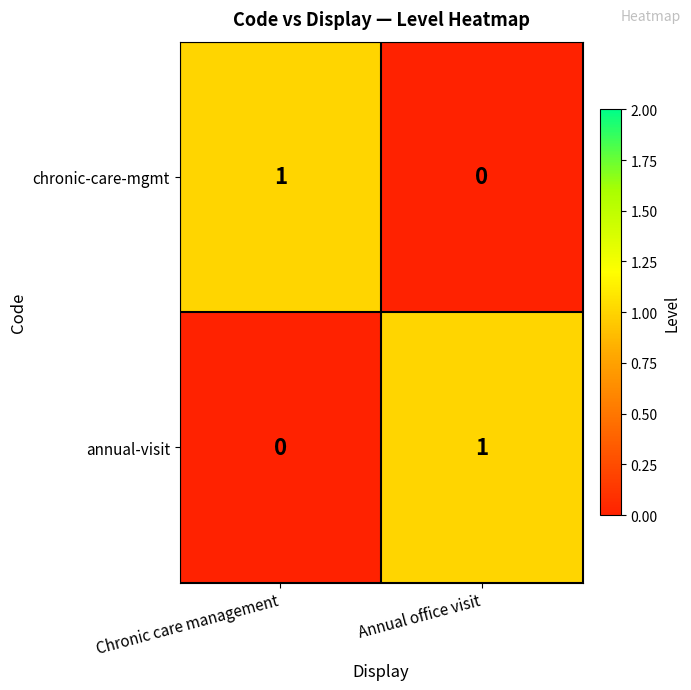

At which label is annual-visit closest to 0?

Chronic care management